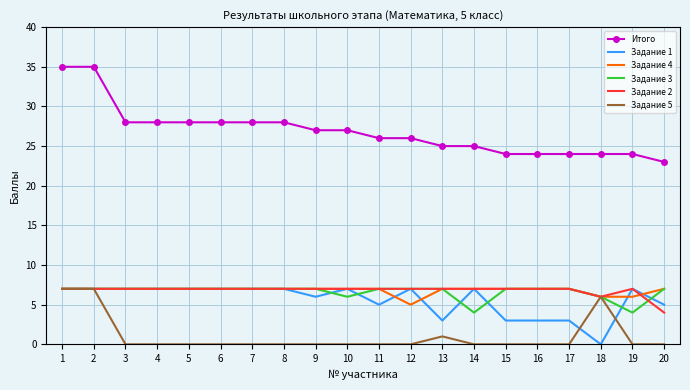

Which series changed the most between 7 and 19?

Итого